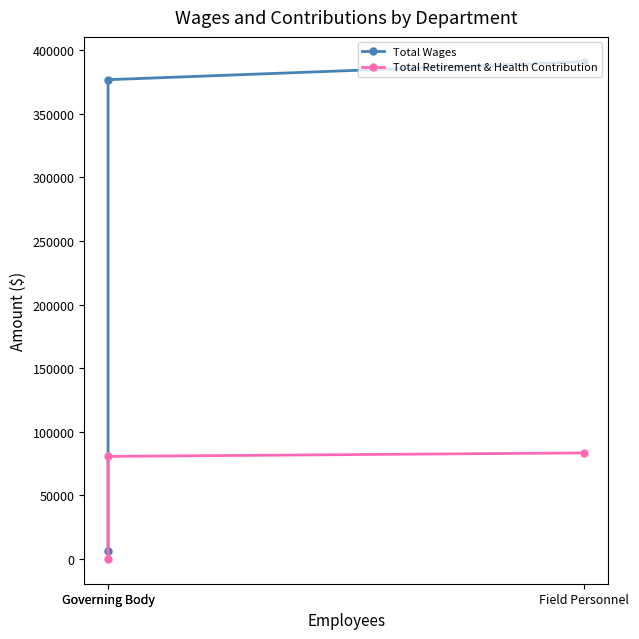

What are all the series names shown in the legend?

Total Wages, Total Retirement & Health Contribution